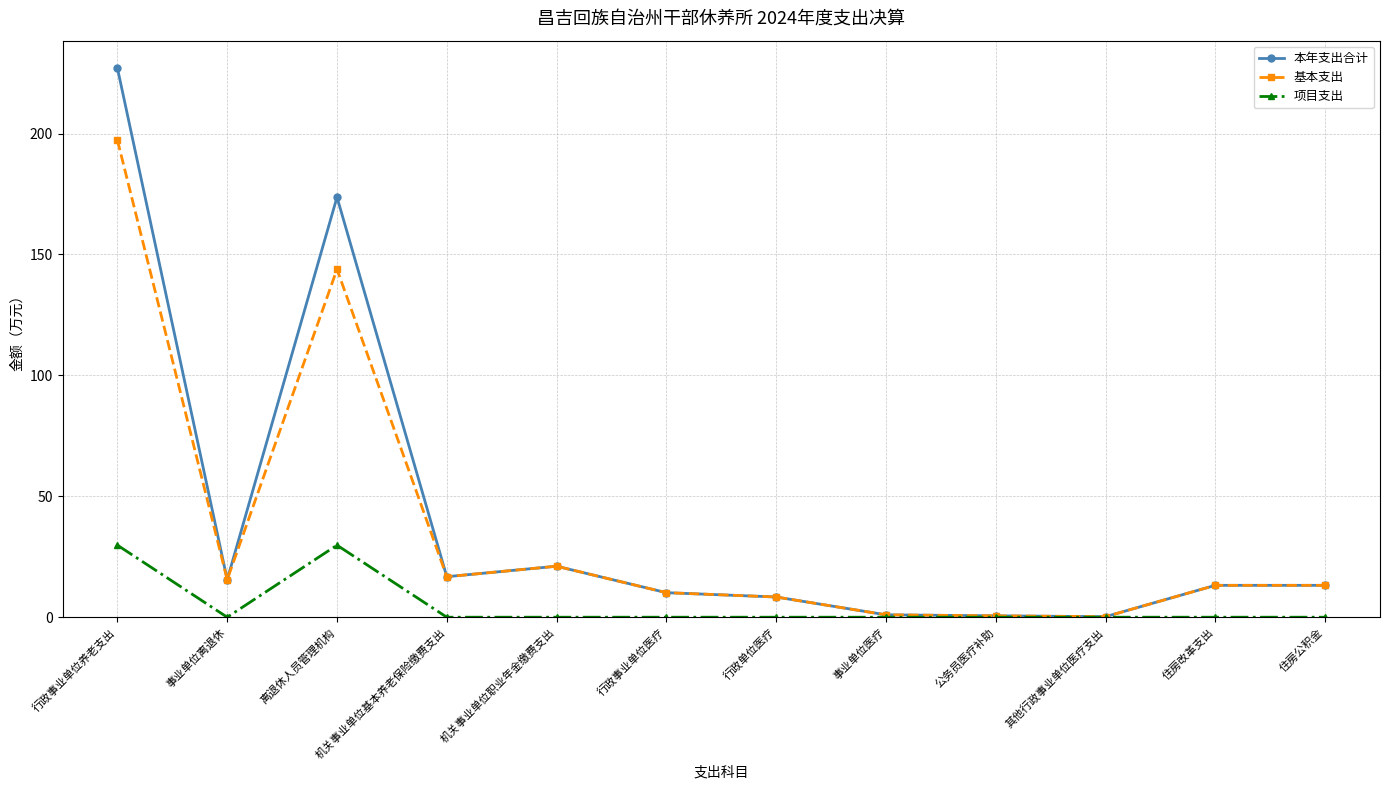

The 基本支出 series shows 22.7 at 事业单位离退休. True or false?

False